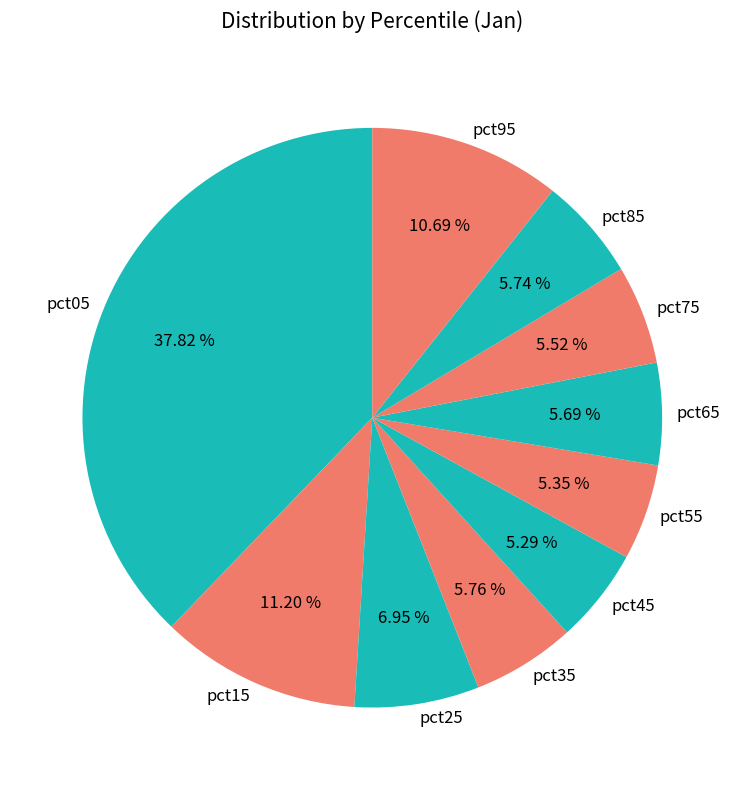

What percentage is the pct85 slice, to the nearest percent?

6%